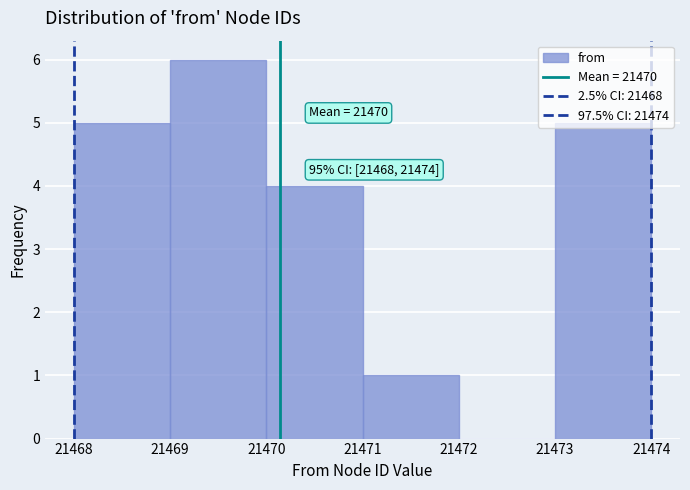

Which range on the x-axis has the tallest bar?

21469 to 21470